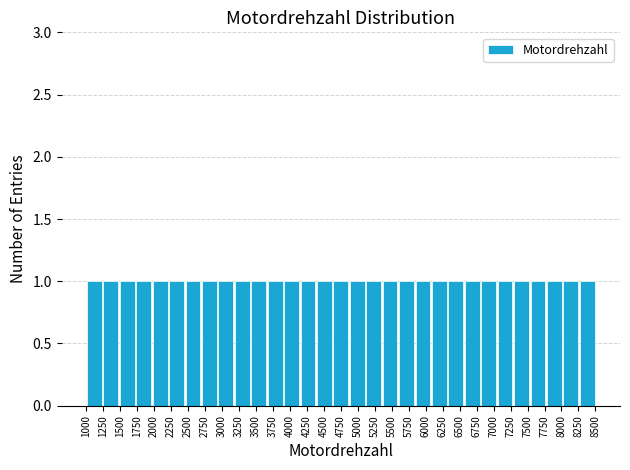

Reading left to right, transcribe this chart: for each bar, give the range it covers on the x-axis and its height. Neither the bar edges nor the heights are printed on the chart, so give them approximately, as read against the axes.

1000 to 1250: 1
1250 to 1500: 1
1500 to 1750: 1
1750 to 1950: 1
1950 to 2200: 1
2200 to 2450: 1
2450 to 2700: 1
2700 to 2950: 1
2950 to 3200: 1
3200 to 3400: 1
3400 to 3650: 1
3650 to 3900: 1
3900 to 4150: 1
4150 to 4400: 1
4400 to 4650: 1
4650 to 4850: 1
4850 to 5100: 1
5100 to 5350: 1
5350 to 5600: 1
5600 to 5850: 1
5850 to 6100: 1
6100 to 6300: 1
6300 to 6550: 1
6550 to 6800: 1
6800 to 7050: 1
7050 to 7300: 1
7300 to 7550: 1
7550 to 7750: 1
7750 to 8000: 1
8000 to 8250: 1
8250 to 8500: 1